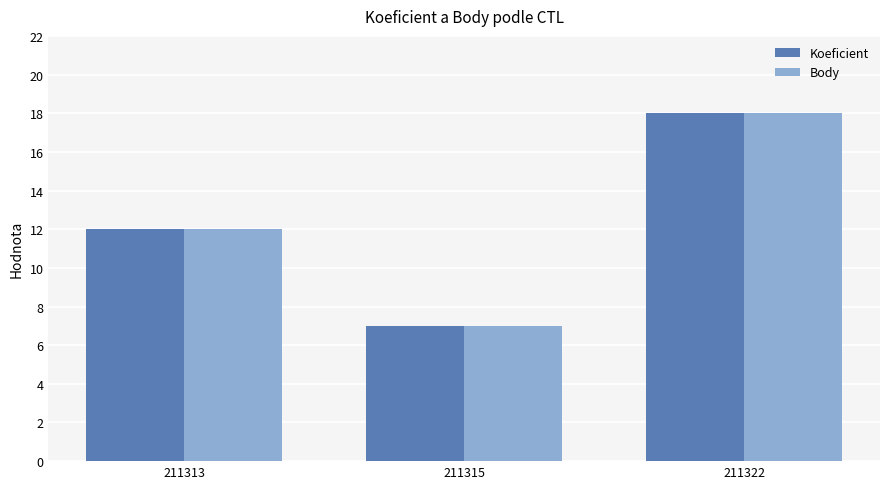

How many data points does each series have?

3